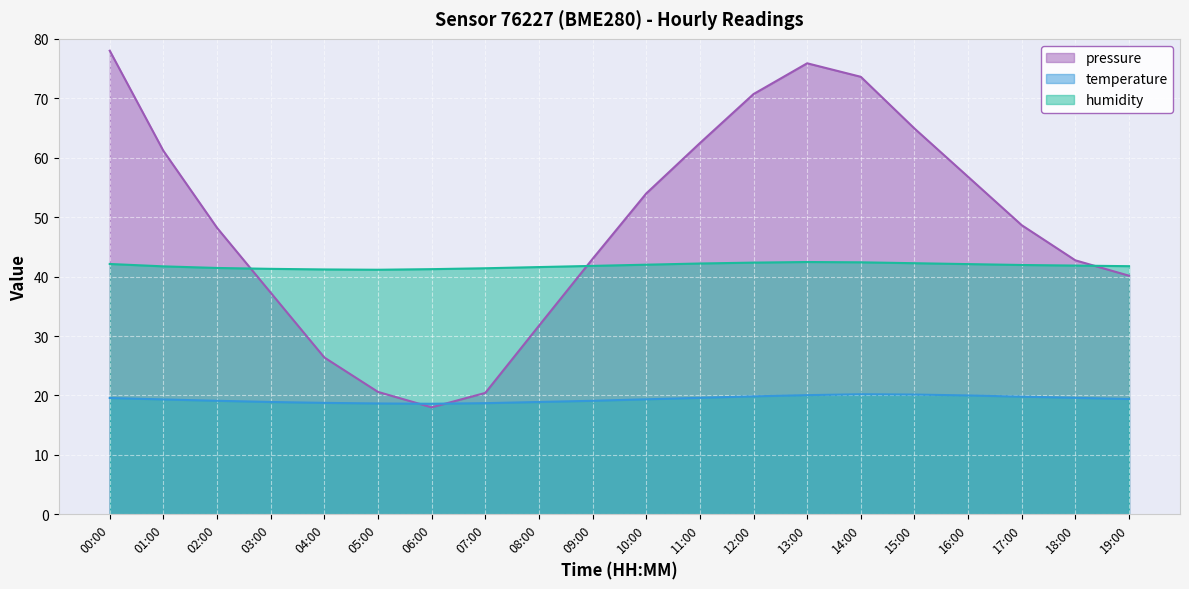

Between which two adjacent categories do pressure and humidity first intersect?

02:00 and 03:00